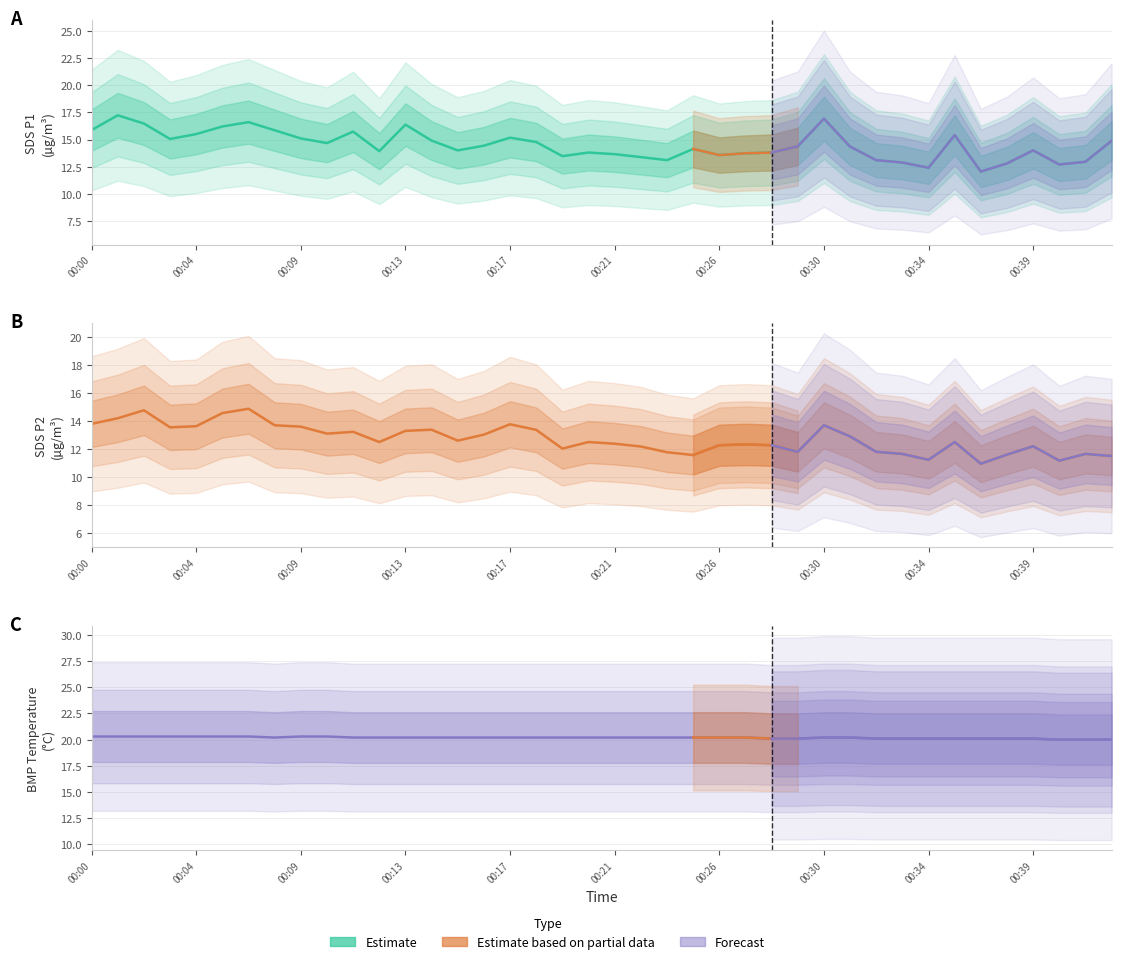

Read the SDS_P1 value at 00:05.

16.2